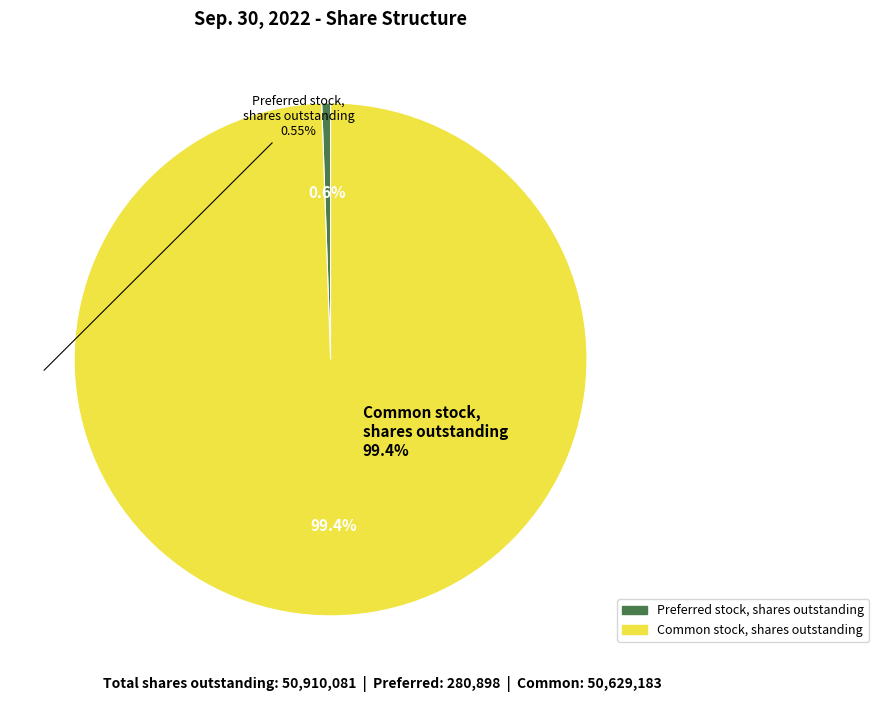

True or false: Preferred stock, shares outstanding accounts for 1% of the total.

True